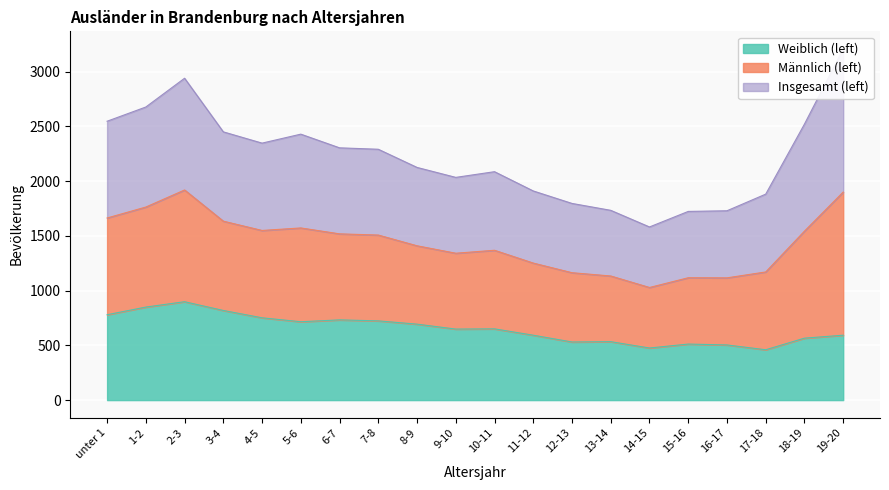

Does the chart display data point markers on the line(s)?

No